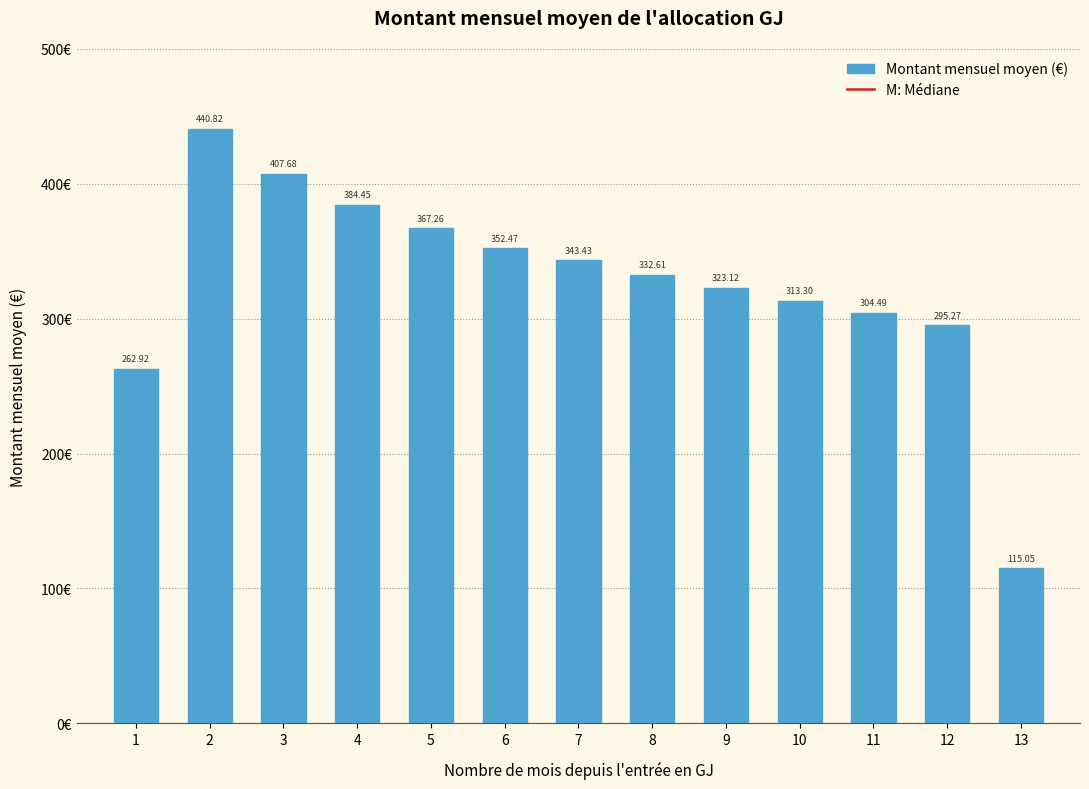

What is the difference between the maximum and minimum values?

325.8